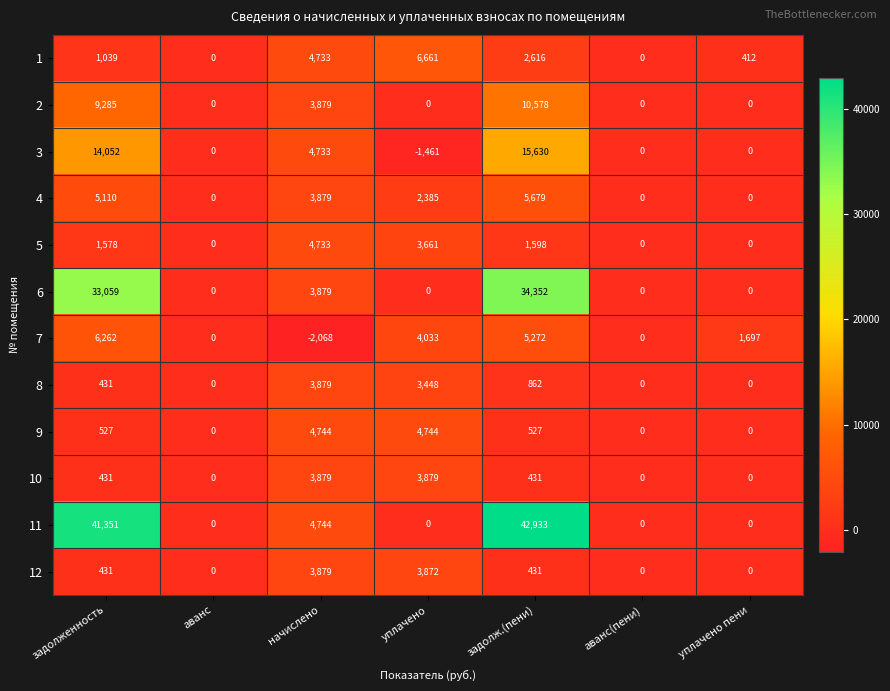

What is the difference between the second highest and second lowest values in the 7 series?

5272